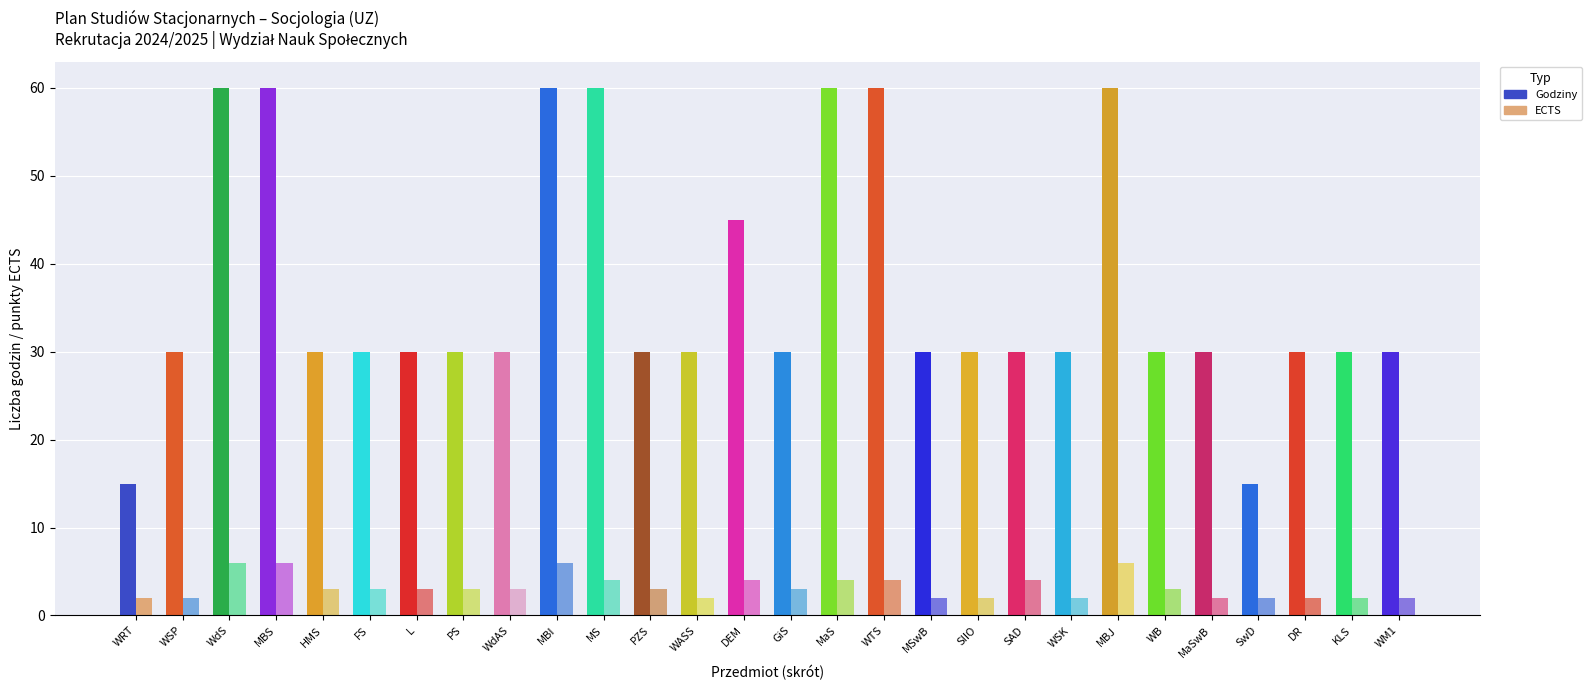

What position from the left is HMS?

5